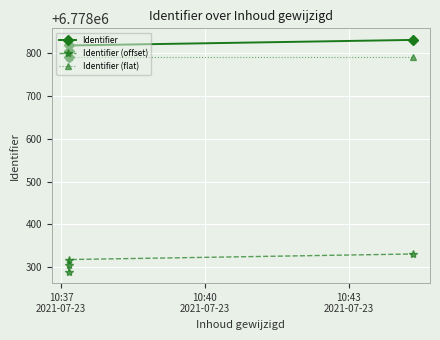

What are all the series names shown in the legend?

Identifier, Identifier (offset), Identifier (flat)